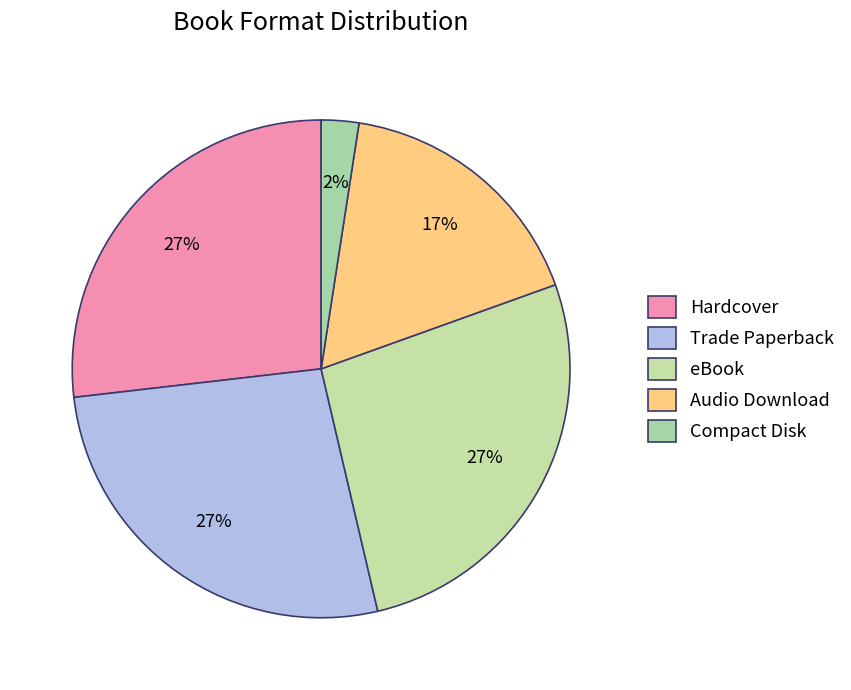

The Hardcover slice represents 39% of the pie. True or false?

False